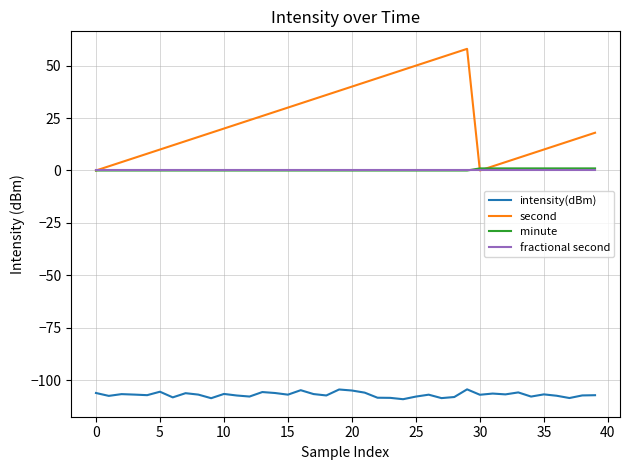

Which series has the largest range (max minus min)?

second